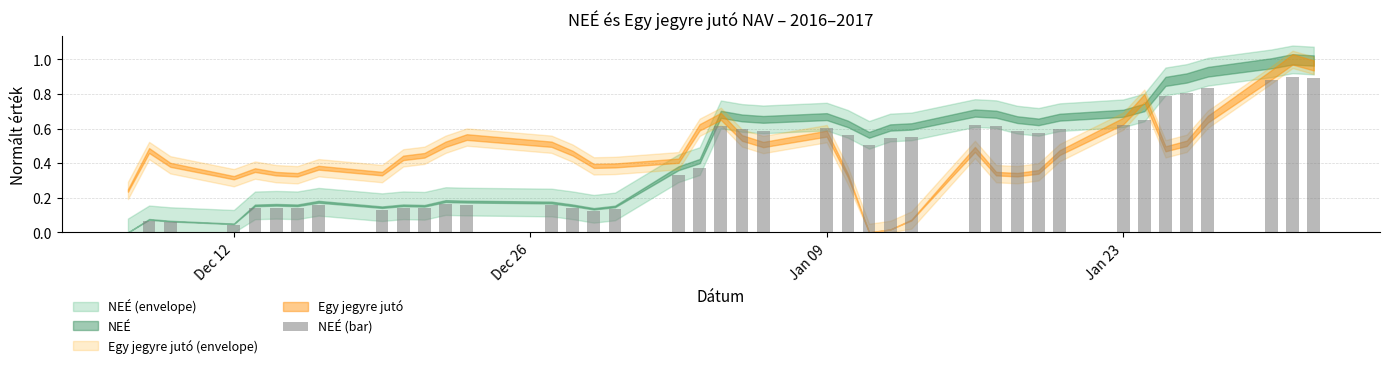

What is the sum of all values?

16.7